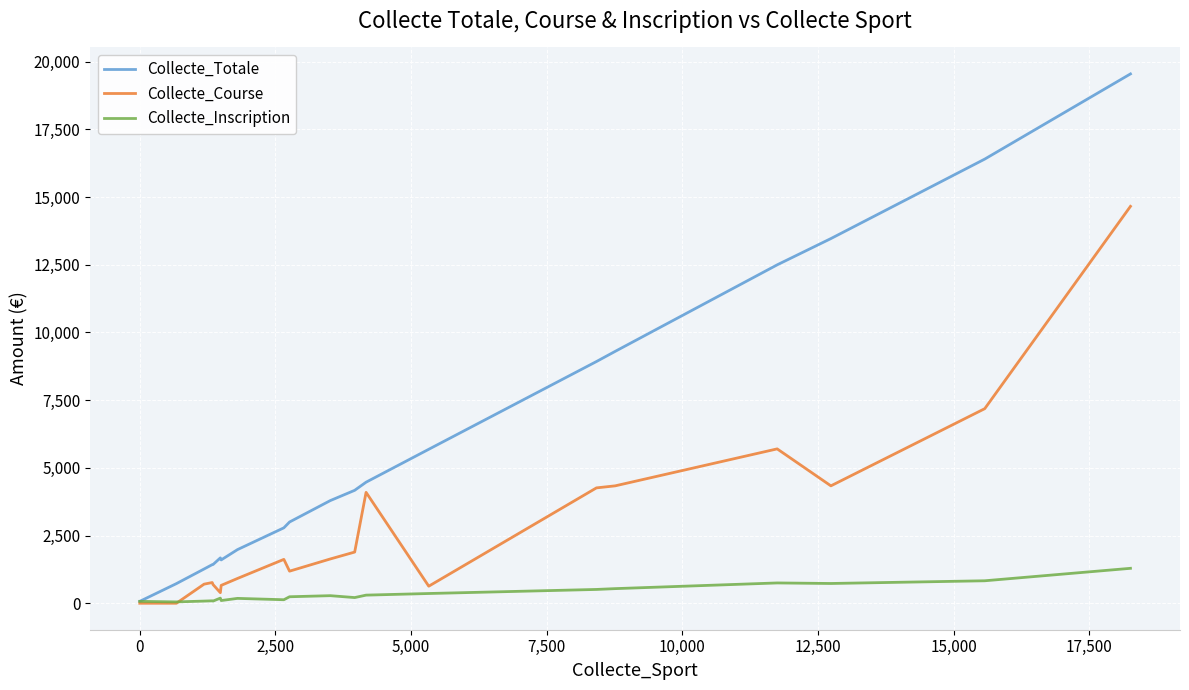

Rank the series by their maximum value, from highest to lowest.

Collecte_Totale, Collecte_Course, Collecte_Inscription